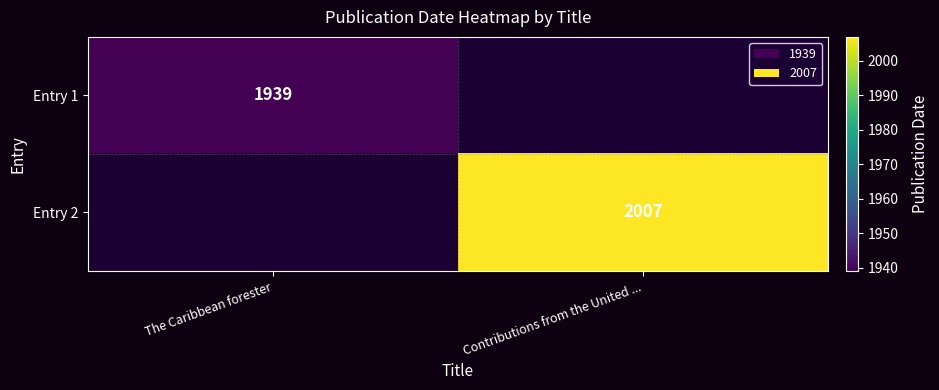

The value of Entry 2 at Contributions from the United ... is 2007. True or false?

True